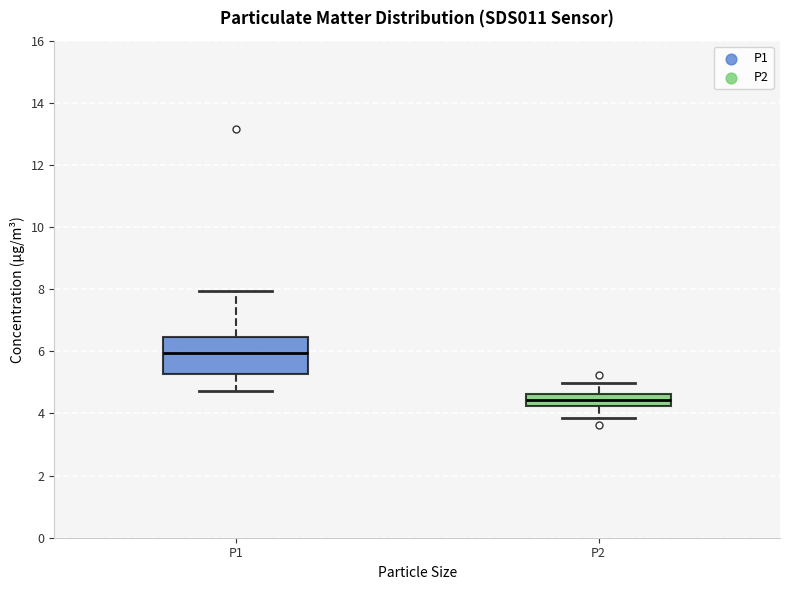

Which box has the highest median line?

P1